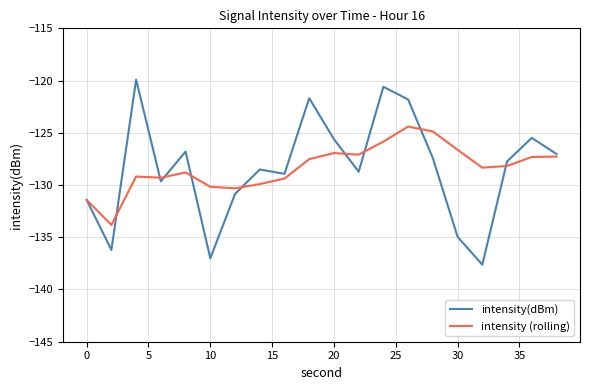

What is the greatest value displayed?

-119.9